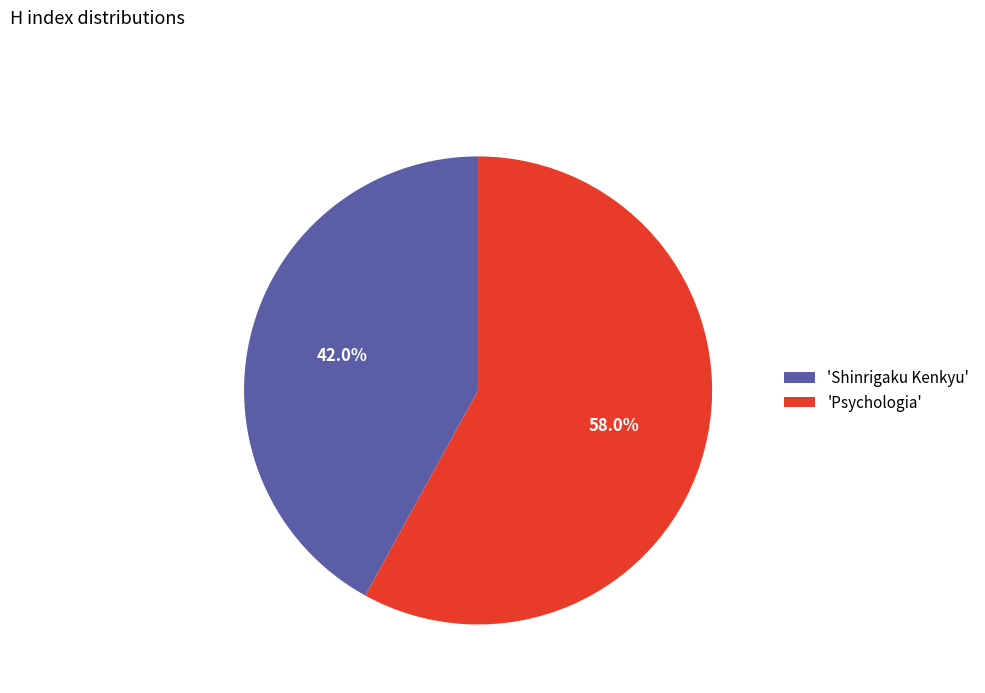

Count the number of slices in the pie.

2